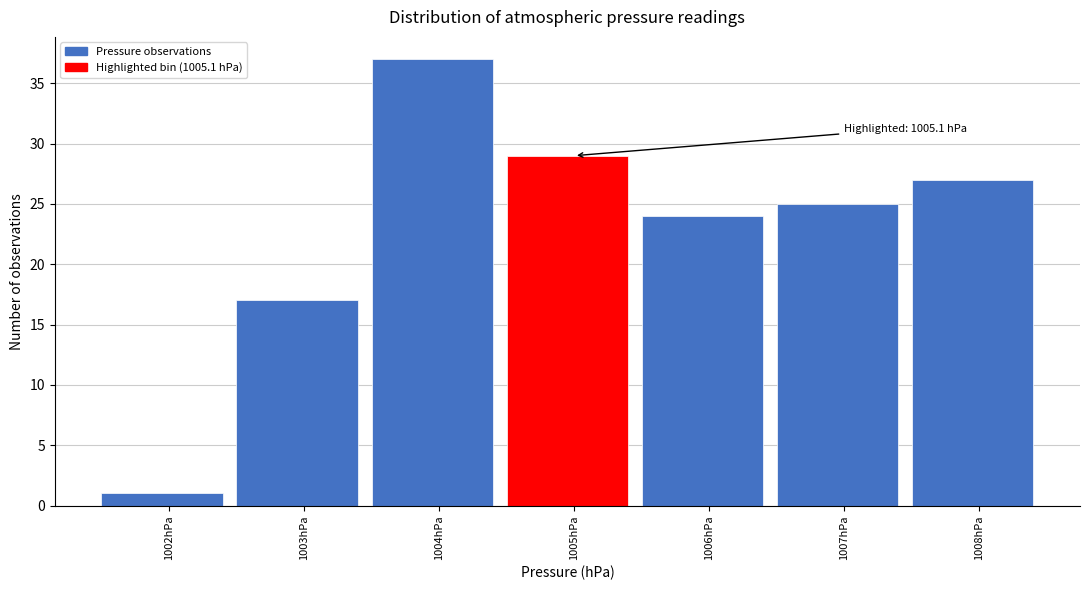

Reading left to right, transcribe all the data shown in this chart.

1002hPa=1	1003hPa=17	1004hPa=37	1005hPa=29	1006hPa=24	1007hPa=25	1008hPa=27